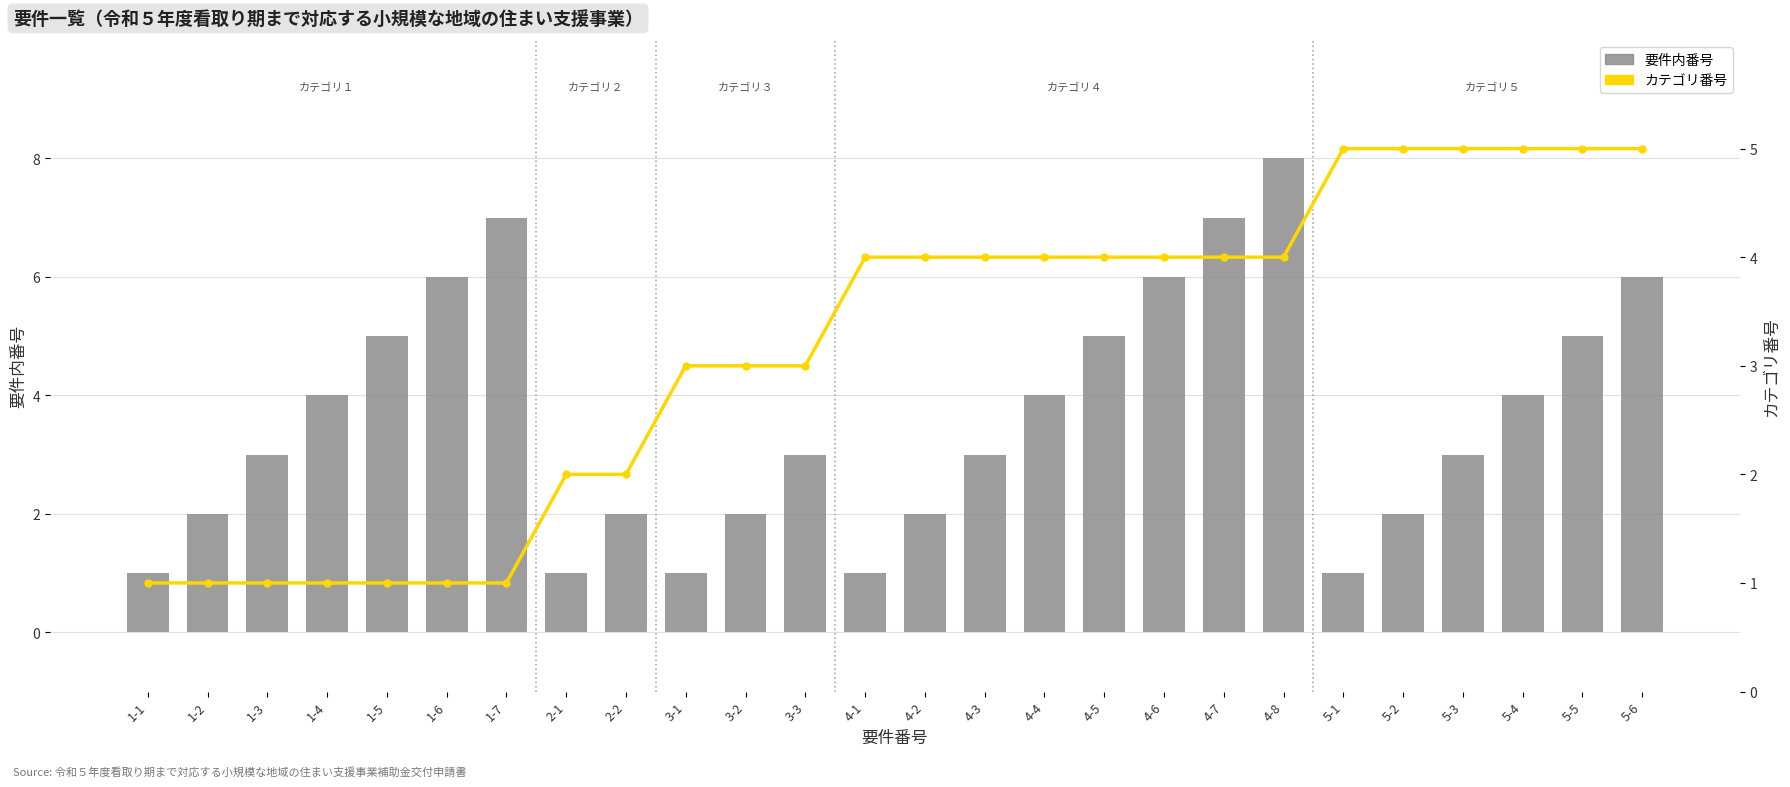

How many data points in 要件内番号 are less than 3?

10